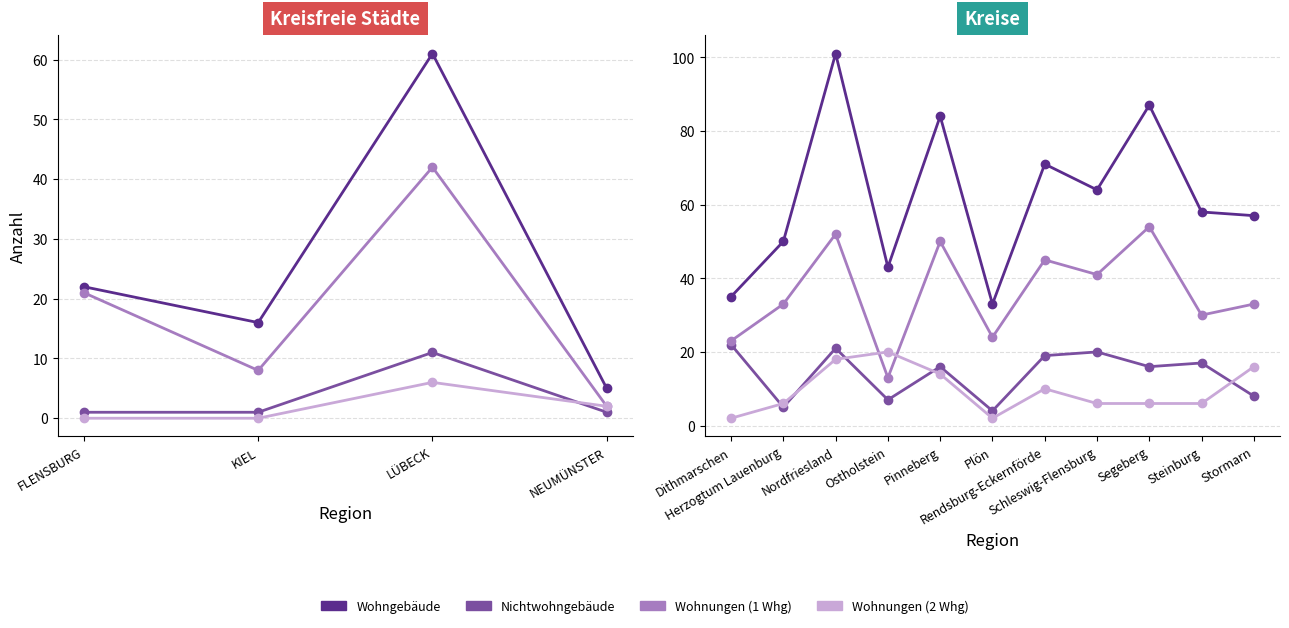

Where is the first local maximum for Nichtwohngebäude?

Nordfriesland